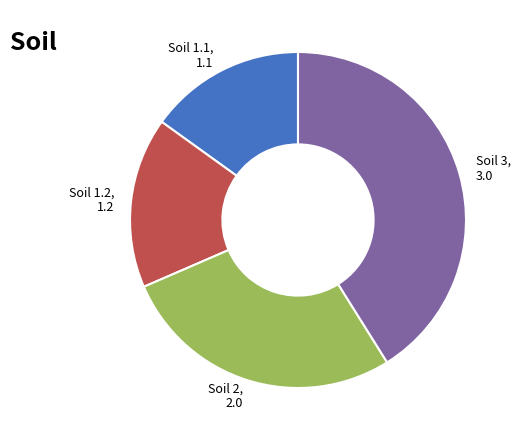

Rank the categories by value from lowest to highest.

Soil 1.1, Soil 1.2, Soil 2, Soil 3